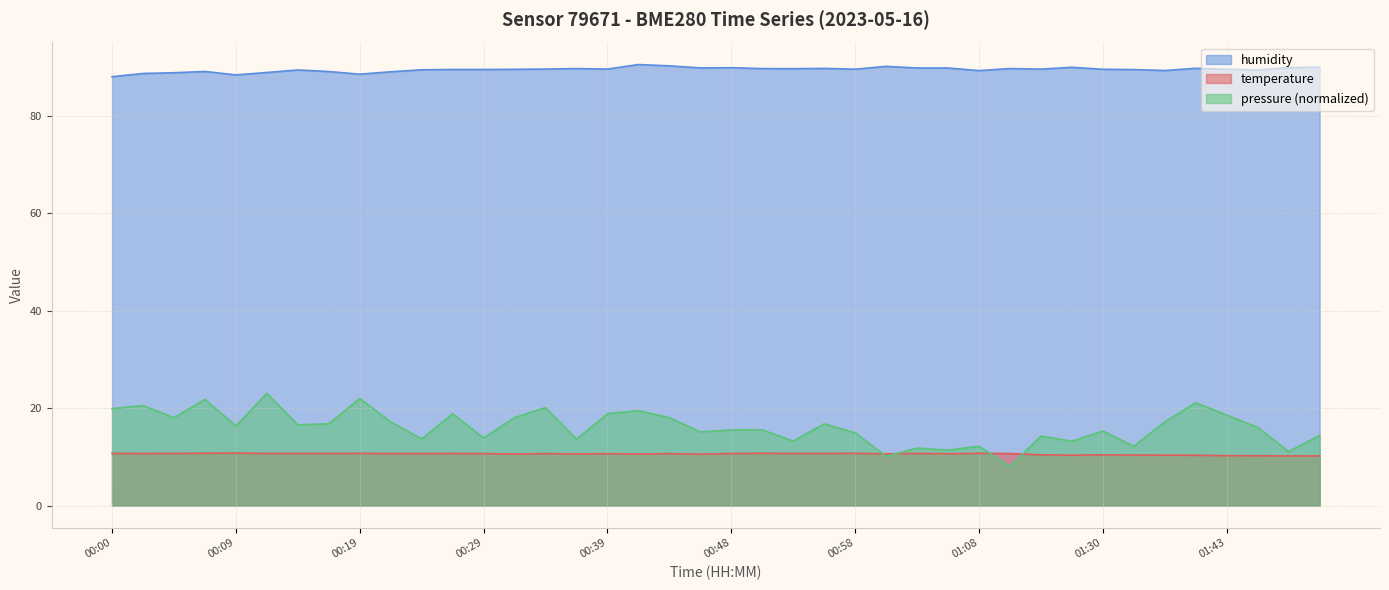

How many lines are shown in the chart?

3